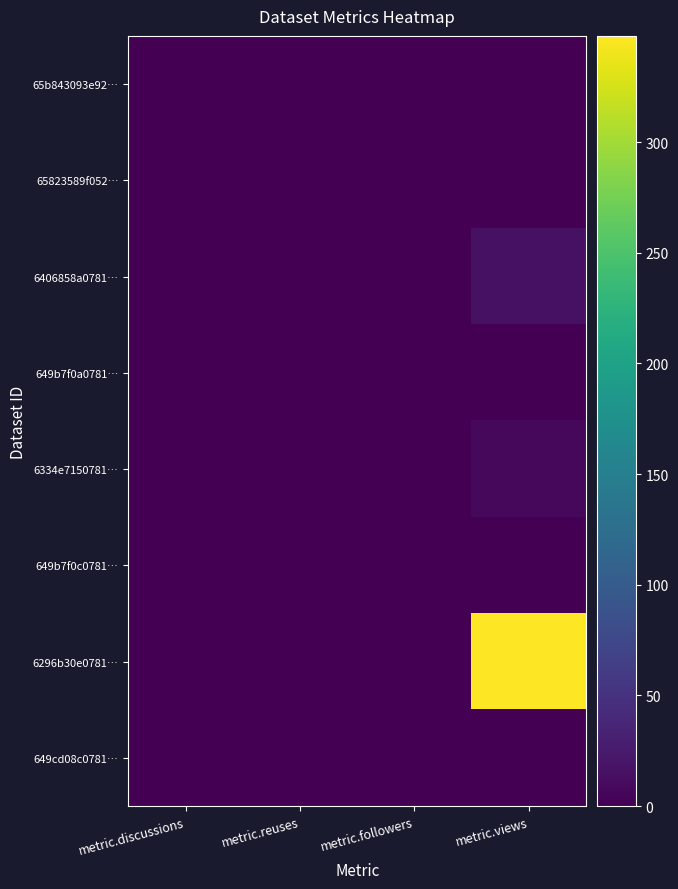

Reading right to left, transcribe all the data shown in this chart.

65b843093e92…: metric.views=0	metric.followers=0	metric.reuses=0	metric.discussions=0
65823589f052…: metric.views=0	metric.followers=0	metric.reuses=0	metric.discussions=0
6406858a0781…: metric.views=15	metric.followers=0	metric.reuses=0	metric.discussions=0
649b7f0a0781…: metric.views=0	metric.followers=0	metric.reuses=0	metric.discussions=0
6334e7150781…: metric.views=8	metric.followers=0	metric.reuses=0	metric.discussions=0
649b7f0c0781…: metric.views=0	metric.followers=0	metric.reuses=0	metric.discussions=0
6296b30e0781…: metric.views=348	metric.followers=0	metric.reuses=0	metric.discussions=0
649cd08c0781…: metric.views=0	metric.followers=0	metric.reuses=0	metric.discussions=0